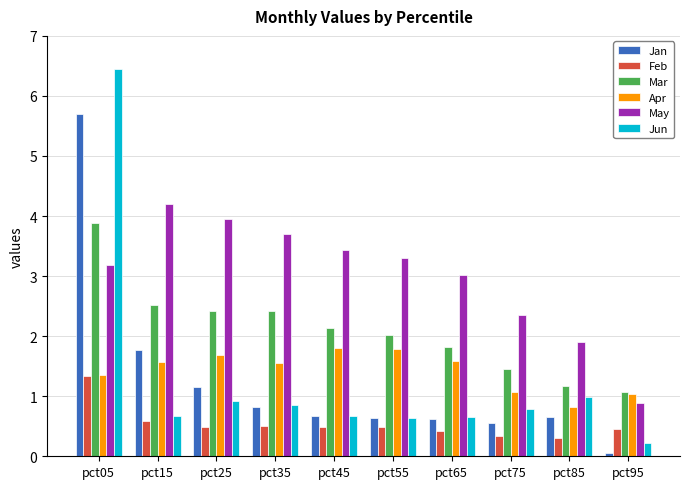

Rank the series at pct15 from highest to lowest value.

May, Mar, Jan, Apr, Jun, Feb